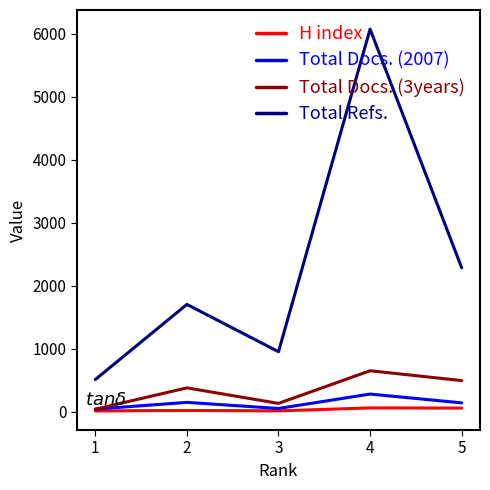

True or false: H index and Total Refs. cross at least once.

False